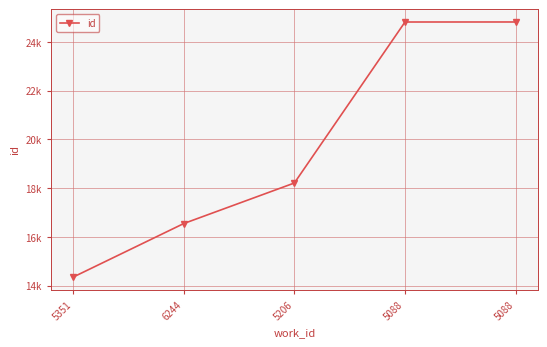

What is the sum of all values?

98730